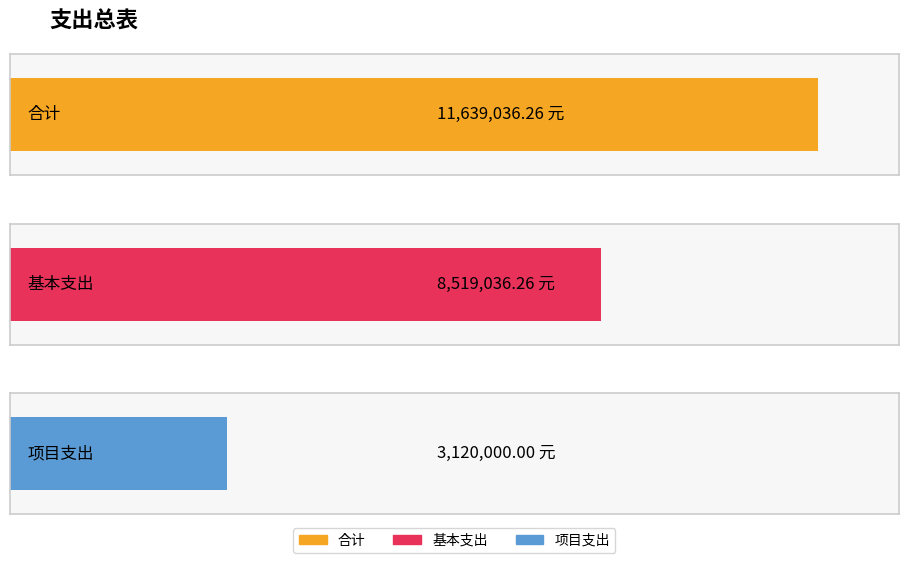

Rank the series at 一般公共服务支出 from lowest to highest value.

项目支出, 基本支出, 合计